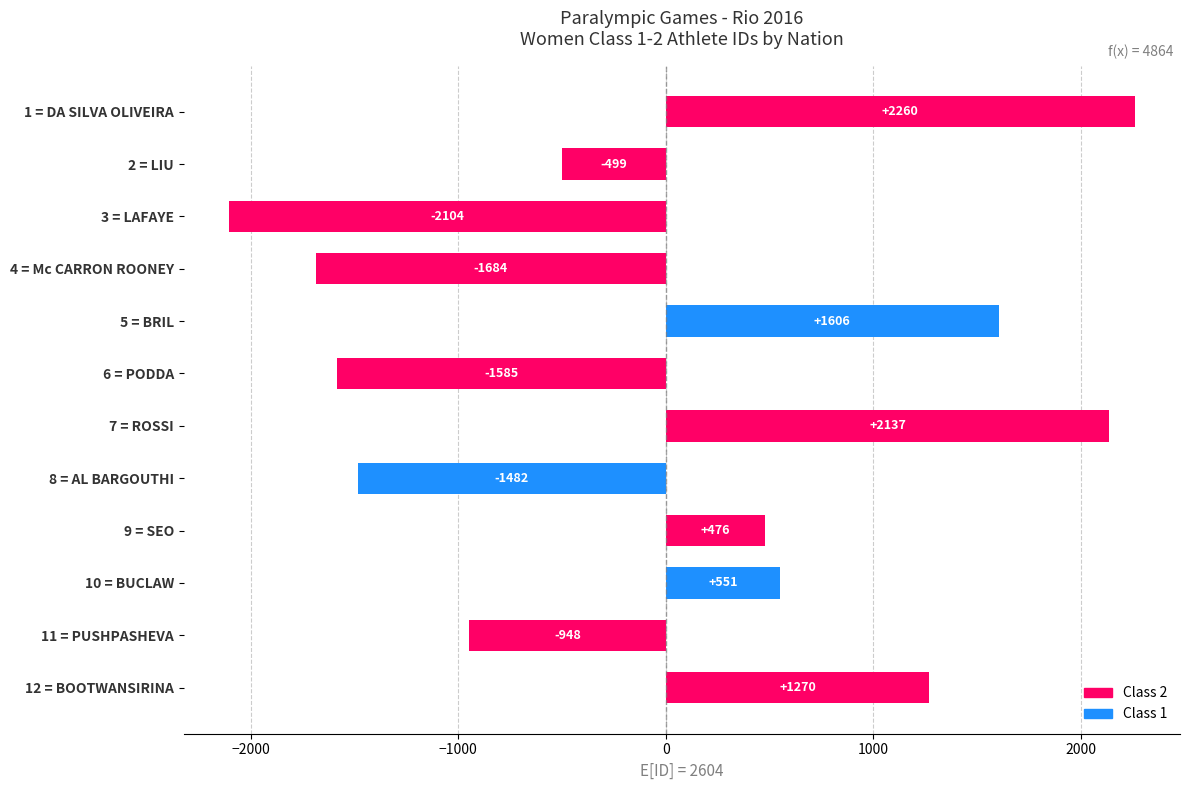

Is it true that the value at 8 = AL BARGOUTHI is -1481.8?

True